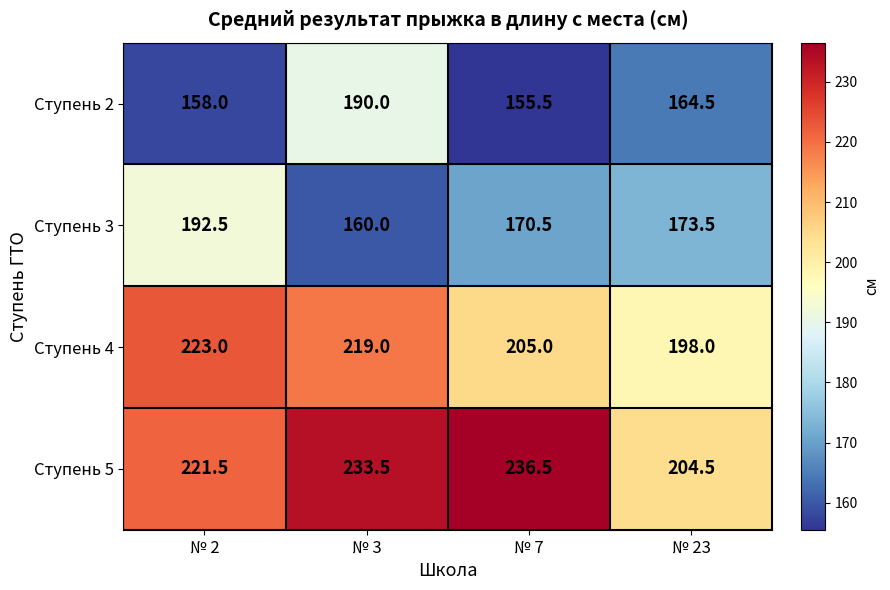

What is the sum of the Ступень 2 values at № 23 and № 2?

322.5